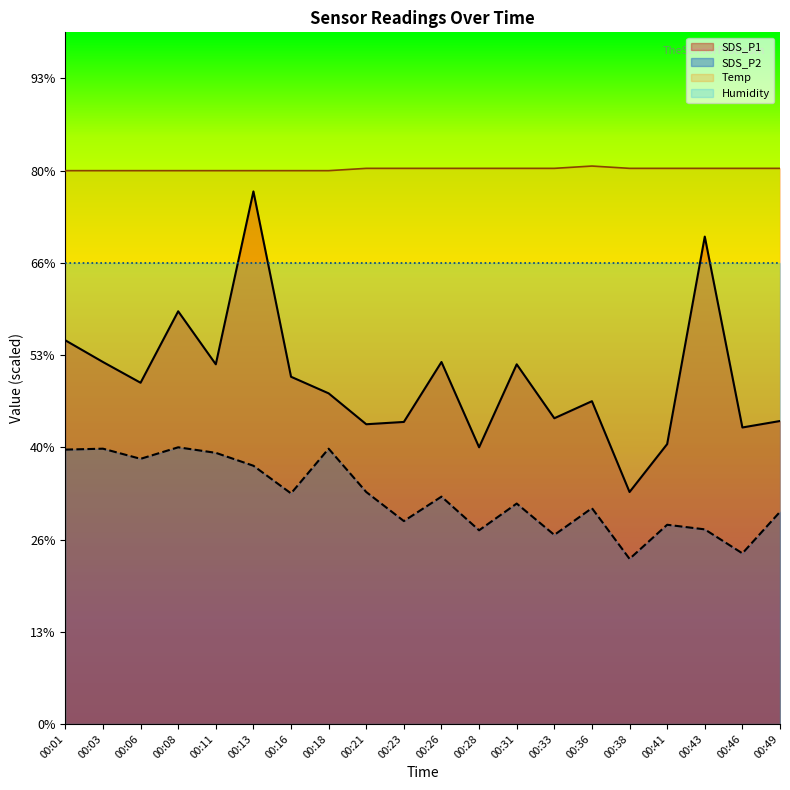

What is the value of the SDS_P1 point at the 10th from the left?

6.5